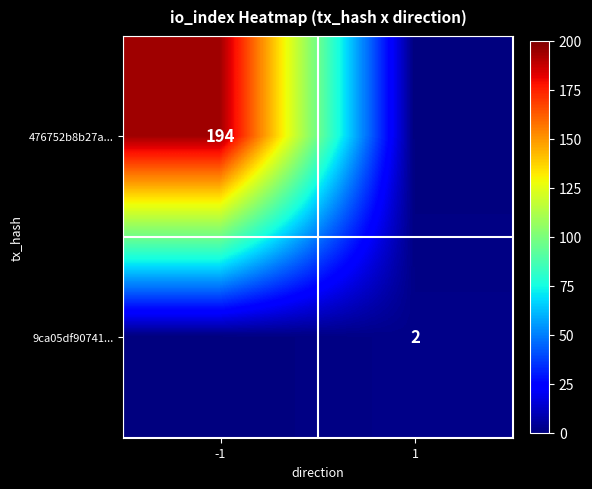

The 476752b8b27a... series shows 194 at -1. True or false?

True